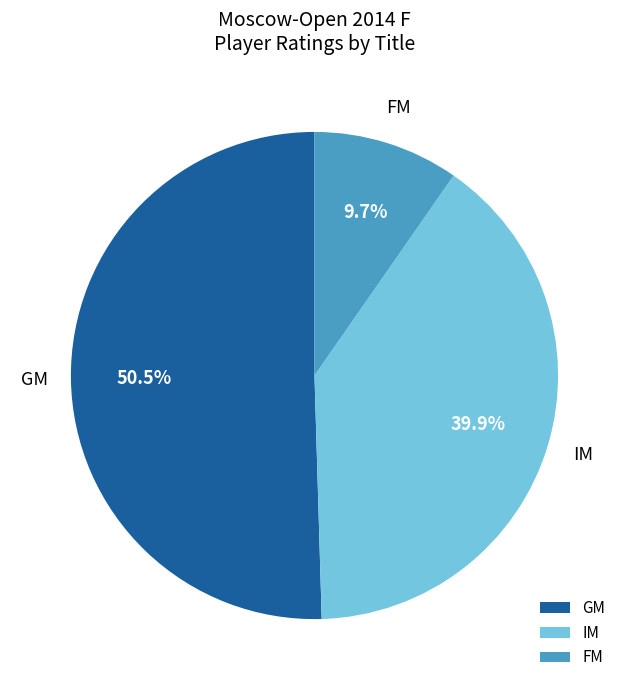

What is the smallest slice in the pie chart?

FM